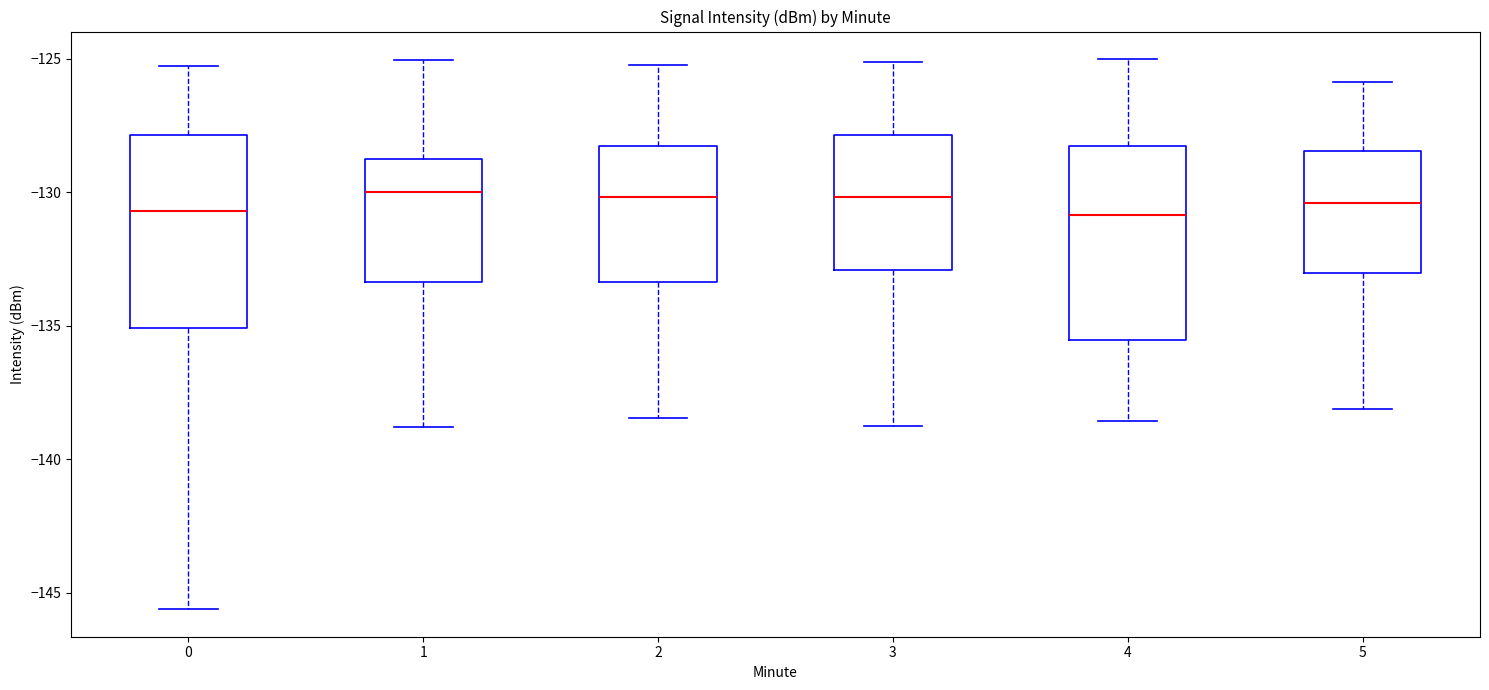

Reading left to right, read every box against the y-axis: the position of its median line, the range the box covers, and the ends of its whiskers. The values are not printed on the chart, so give them approximately, as read against the axis.

0: median -130.5, box -135.0 to -128.0, whiskers -145.5 to -125.5
1: median -130.0, box -133.5 to -128.5, whiskers -139.0 to -125.0
2: median -130.0, box -133.5 to -128.5, whiskers -138.5 to -125.0
3: median -130.0, box -133.0 to -128.0, whiskers -139.0 to -125.0
4: median -131.0, box -135.5 to -128.5, whiskers -138.5 to -125.0
5: median -130.5, box -133.0 to -128.5, whiskers -138.0 to -126.0